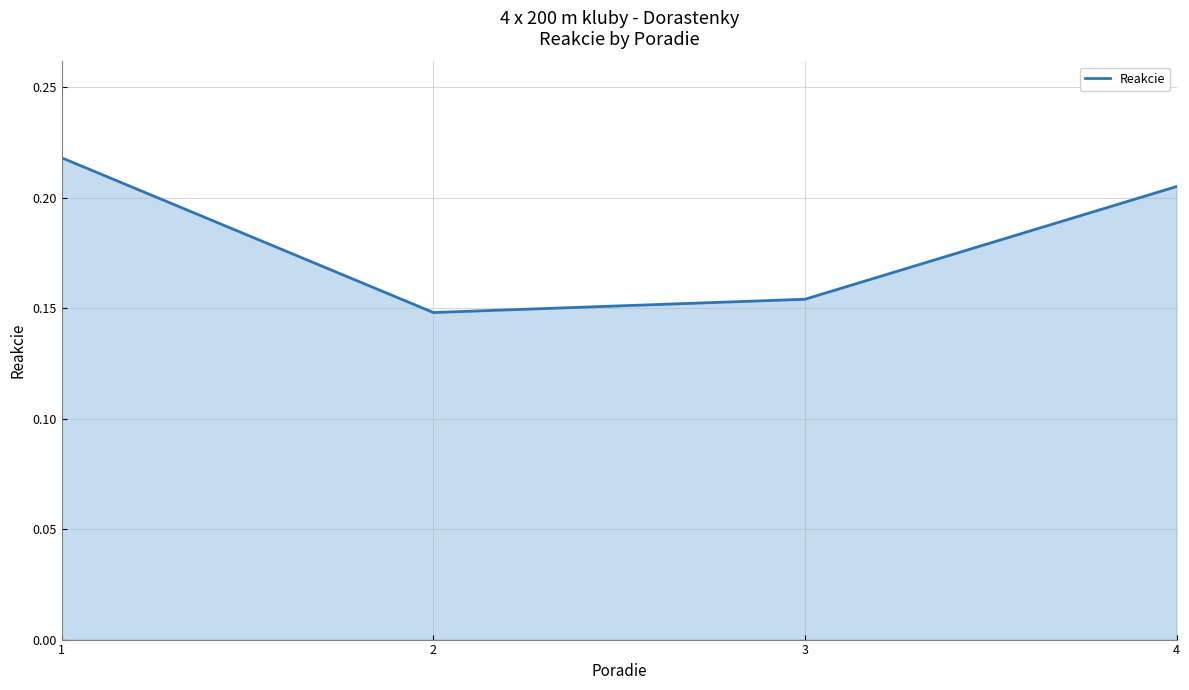

True or false: the data shows 0.0 at 2.

False